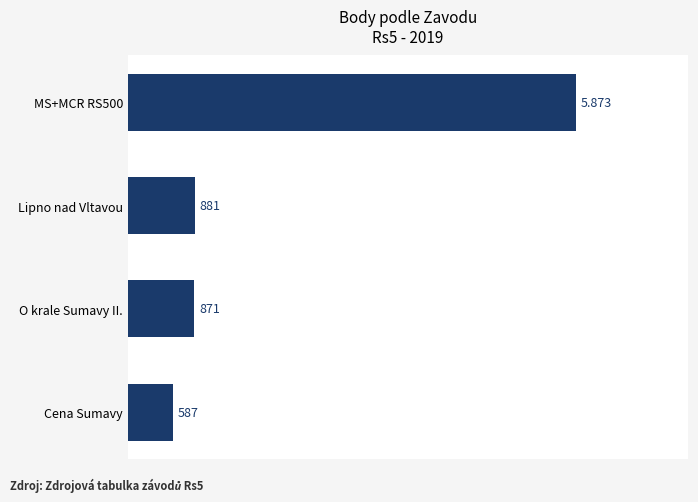

Does the chart contain stacked bars?

No